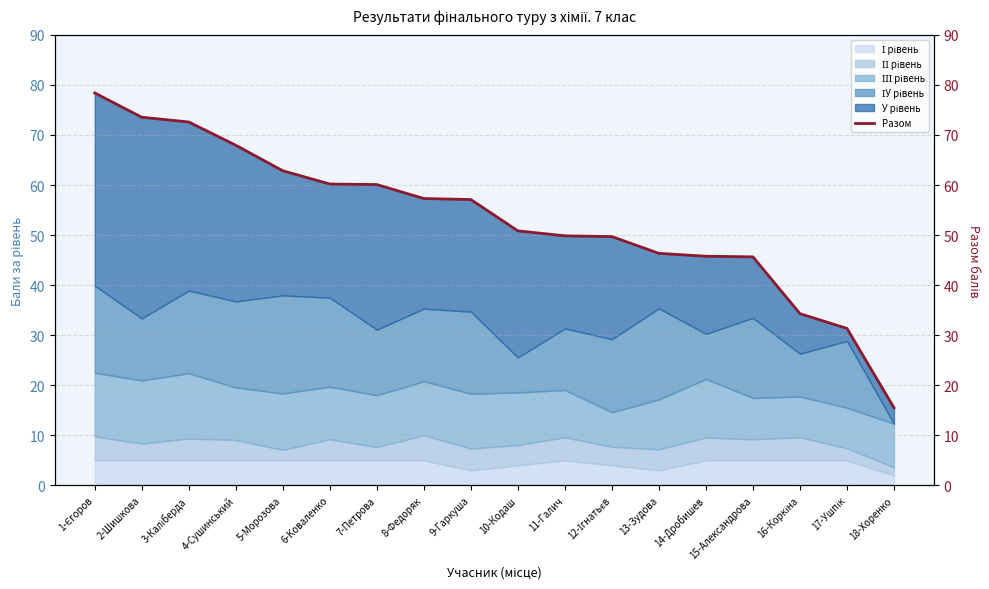

Where does the data first go above 57?

1-Єгоров